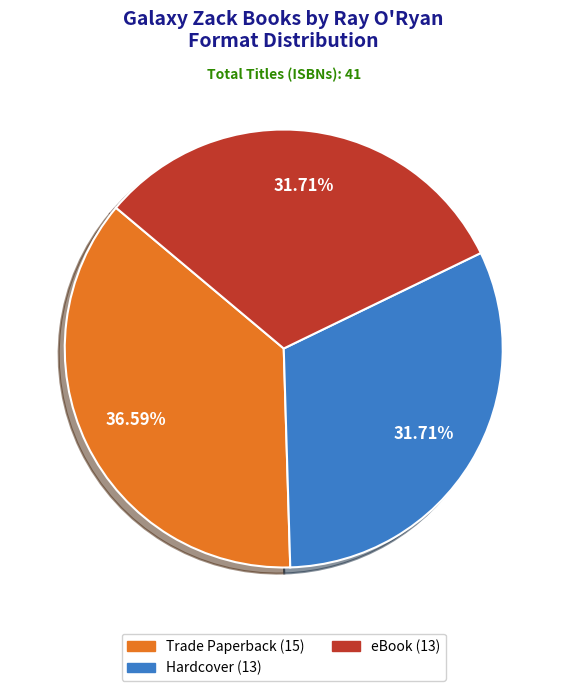

What portion of the pie excludes Trade Paperback?

63.4%